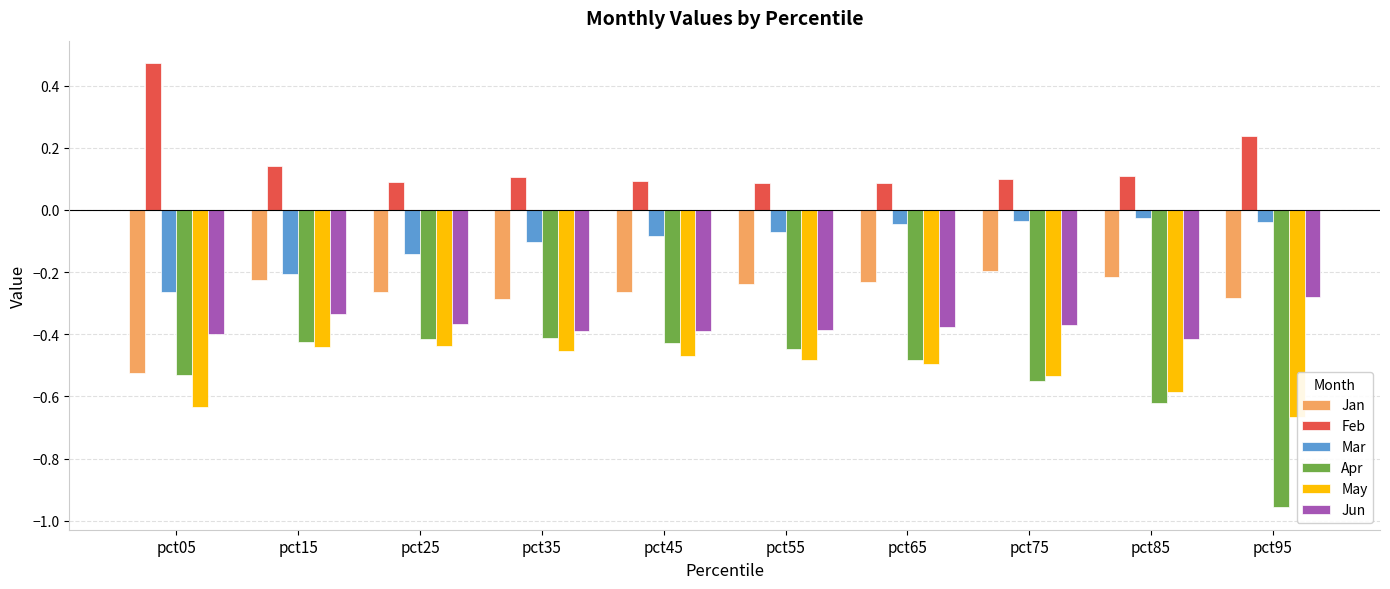

Which label corresponds to the largest value in the chart?

pct05